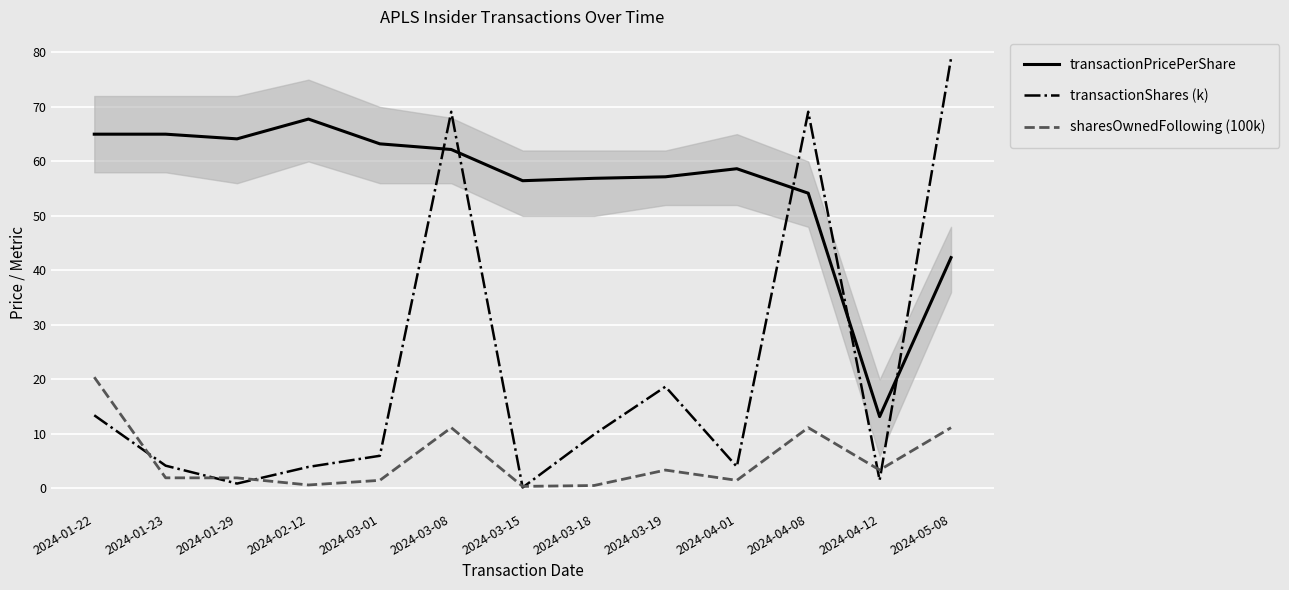

What is the highest value of the transactionShares (k) series?

78.9